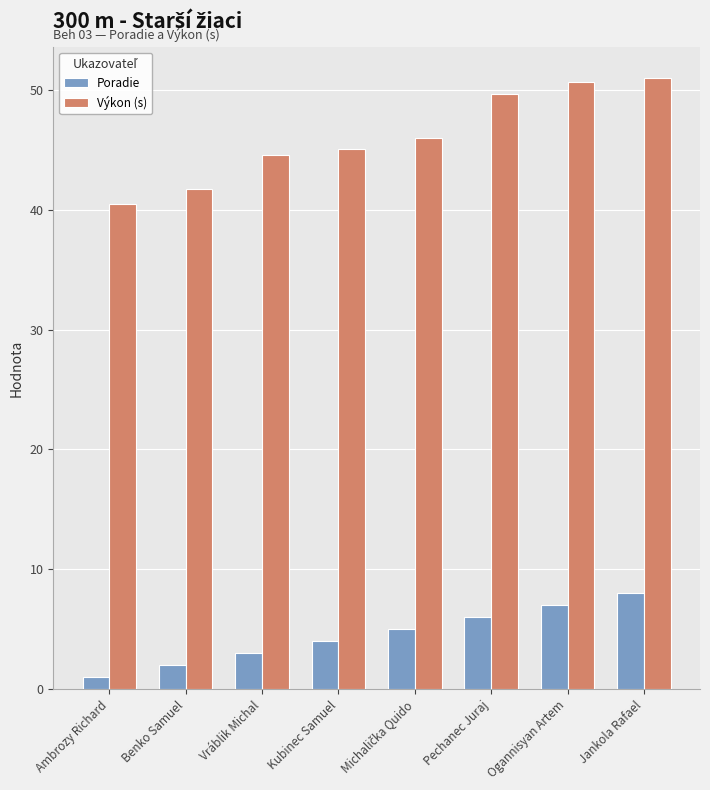

How many data points does each series have?

8